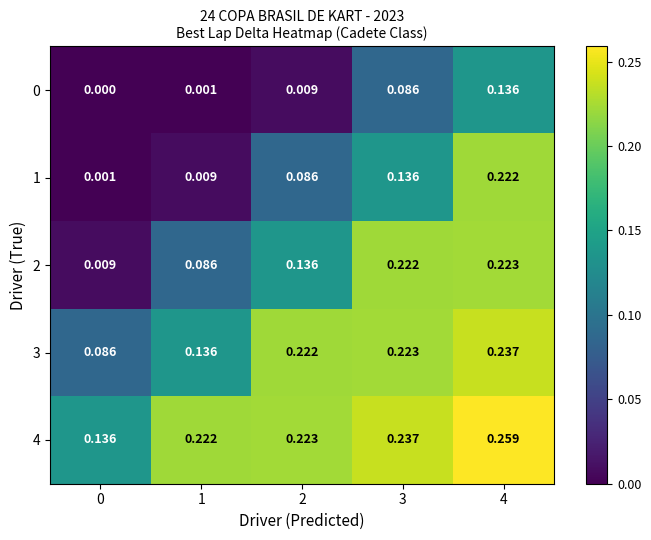

How many data points does each series have?

5